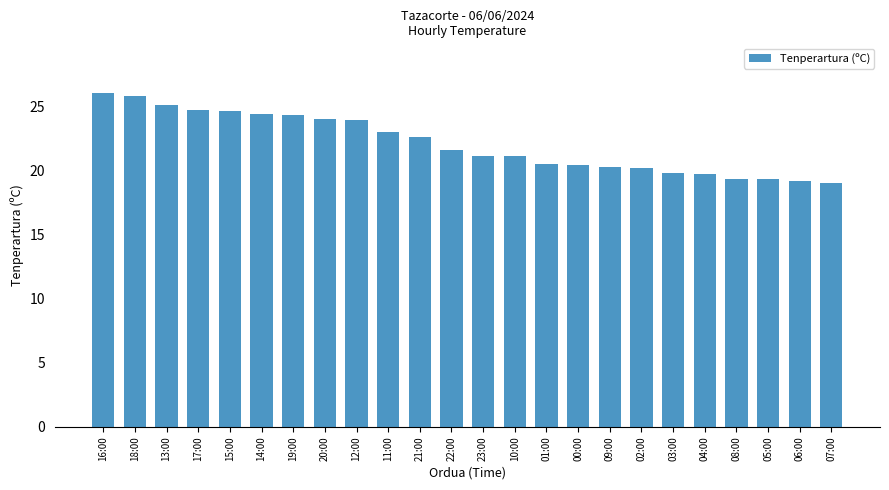

What is the change in value from 11:00 to 10:00?

-1.9